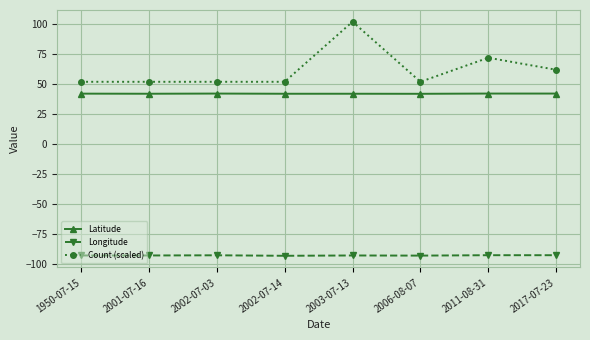

Which series has the largest total across all categories?

Count (scaled)